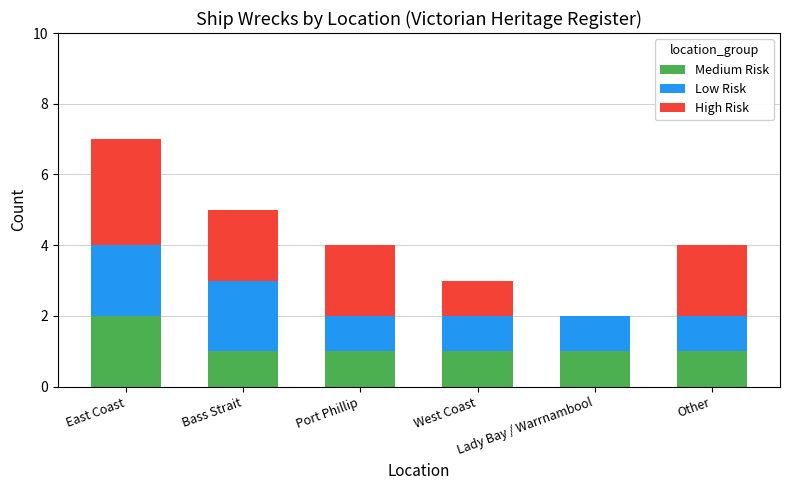

Count the number of data series in this chart.

3